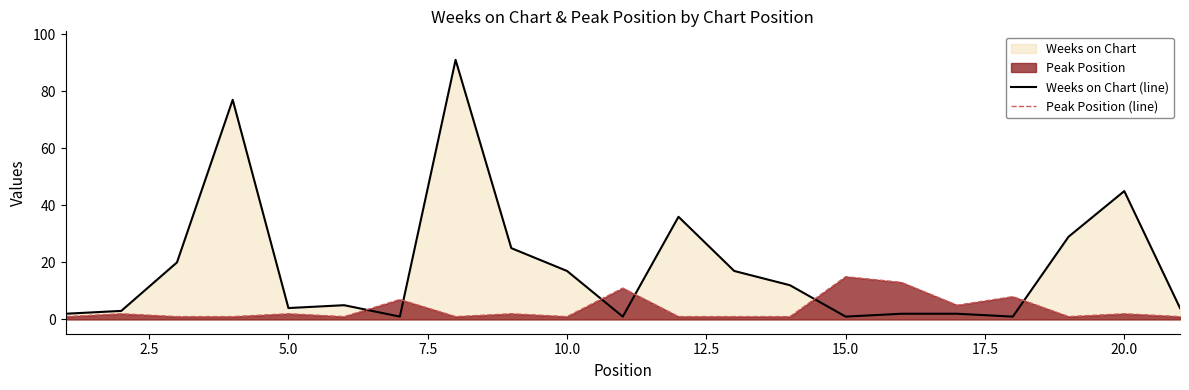

After their last crossing, which series has the higher values: Weeks on Chart (line) or Peak Position (line)?

Weeks on Chart (line)